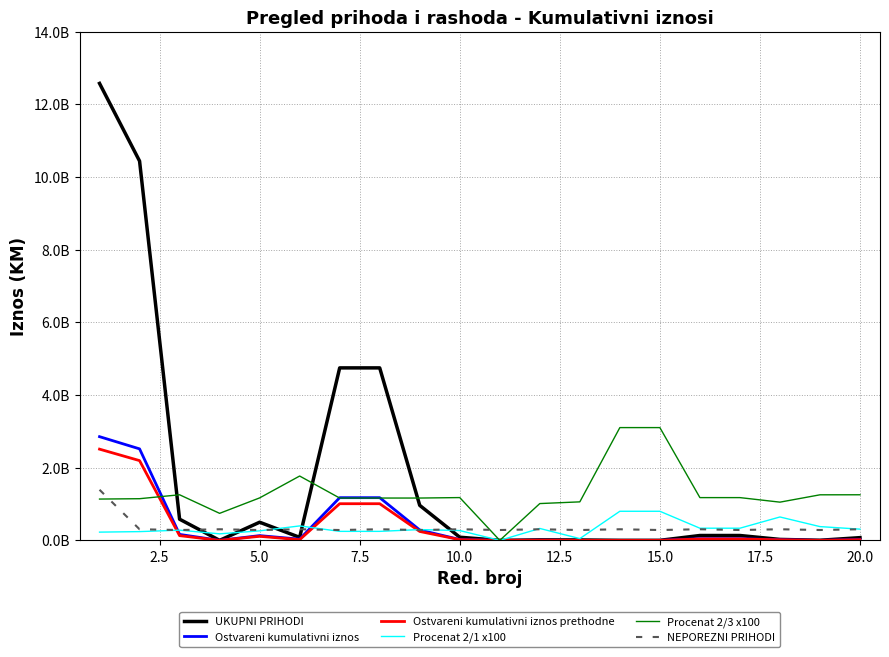

What are all the series names shown in the legend?

UKUPNI PRIHODI, Ostvareni kumulativni iznos, Ostvareni kumulativni iznos prethodne, Procenat 2/1 x100, Procenat 2/3 x100, NEPOREZNI PRIHODI